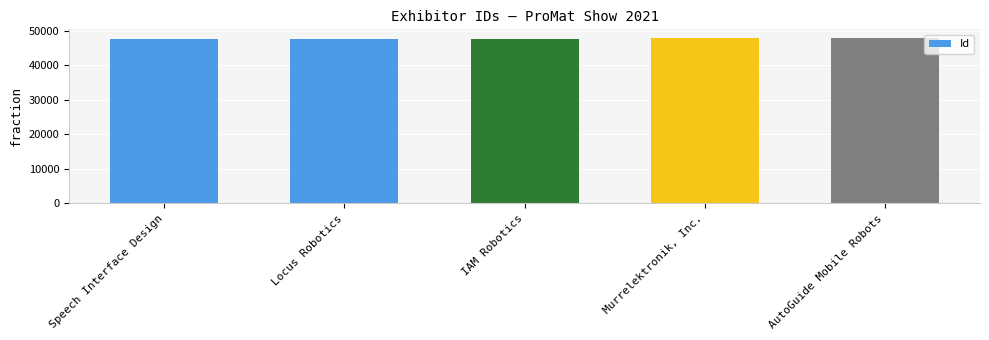

Rank the categories by value from lowest to highest.

Speech Interface Design, Locus Robotics, IAM Robotics, AutoGuide Mobile Robots, Murrelektronik, Inc.